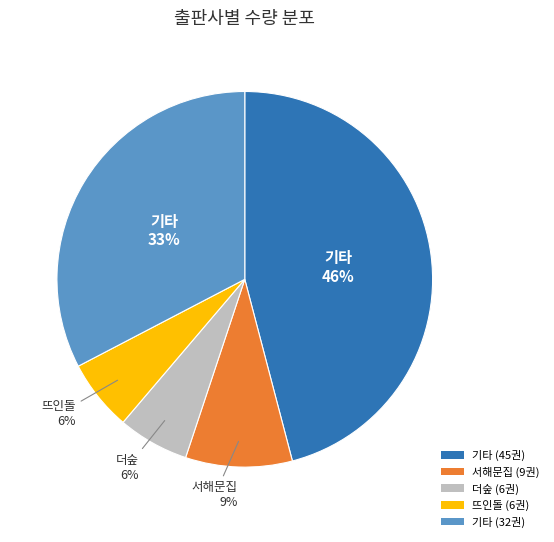

To the nearest percent, what percentage of the pie is 기타 (45권)?

46%